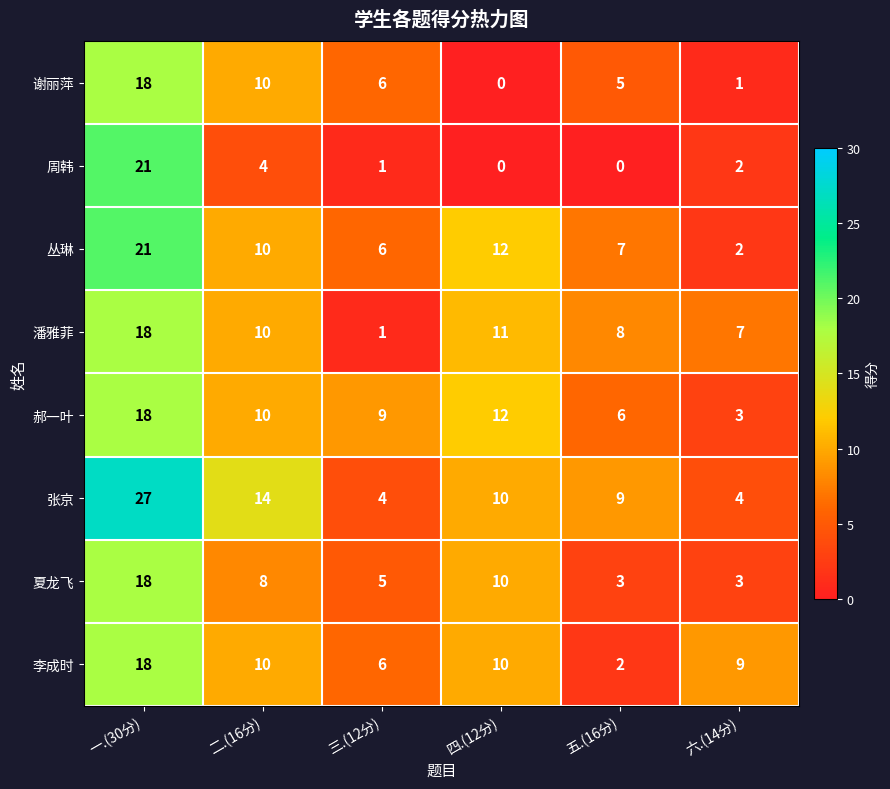

What is the difference between the 周韩 values at 三.(12分) and 一.(30分)?

20